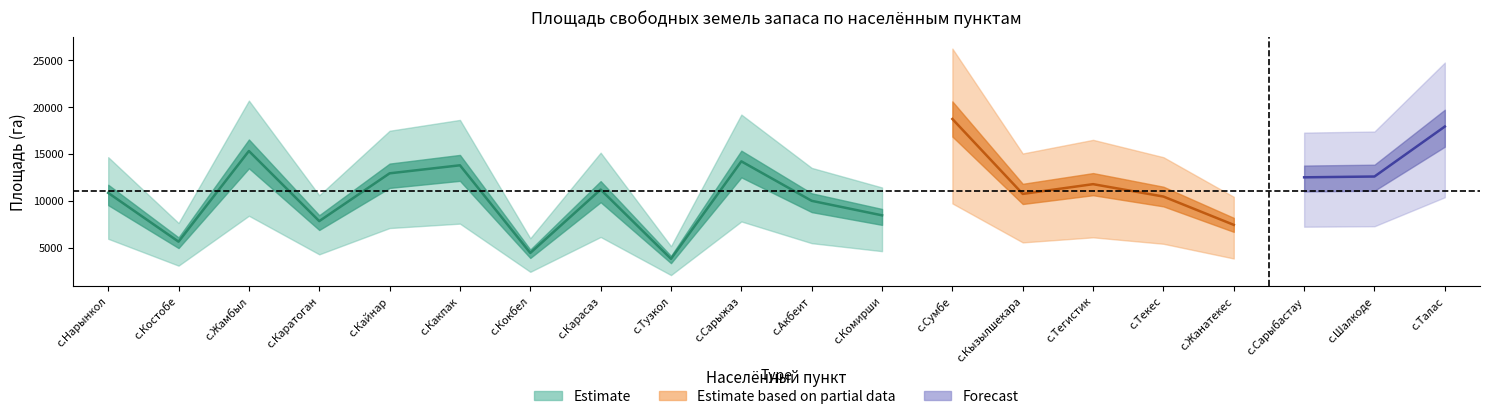

Rank the categories by value from highest to lowest.

с.Сумбе, с.Талас, с.Жамбыл, с.Сарыжаз, с.Какпак, с.Кайнар, с.Шалкоде, с.Сарыбастау, с.Тегистик, с.Карасаз, с.Нарынкол, с.Кызылшекара, с.Текес, с.Акбеит, с.Комирши, с.Каратоган, с.Жанатекес, с.Костобе, с.Кокбел, с.Тузкол